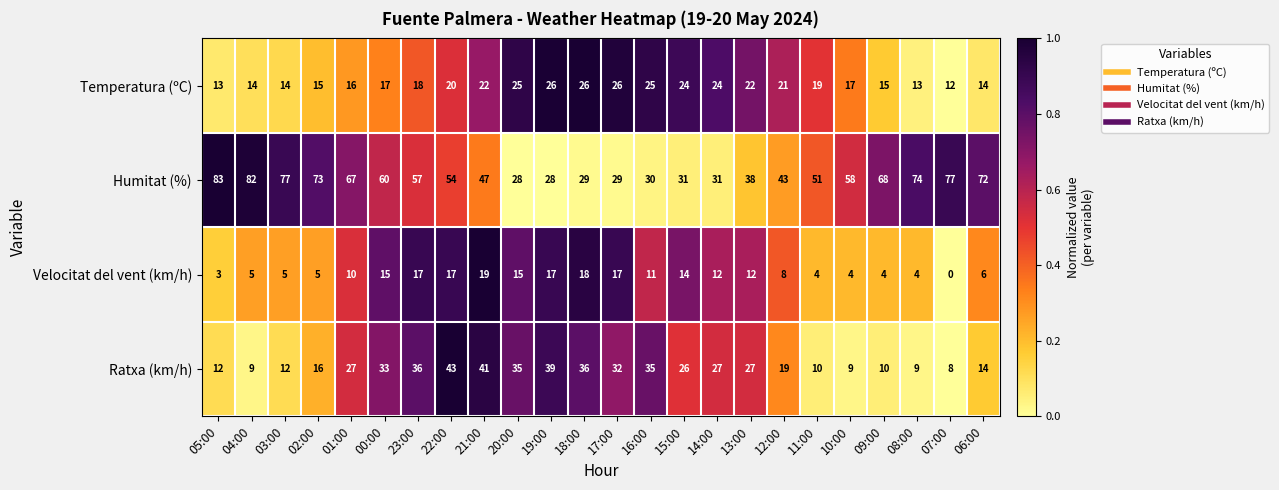

At which label is Ratxa (km/h) closest to 25?

15:00